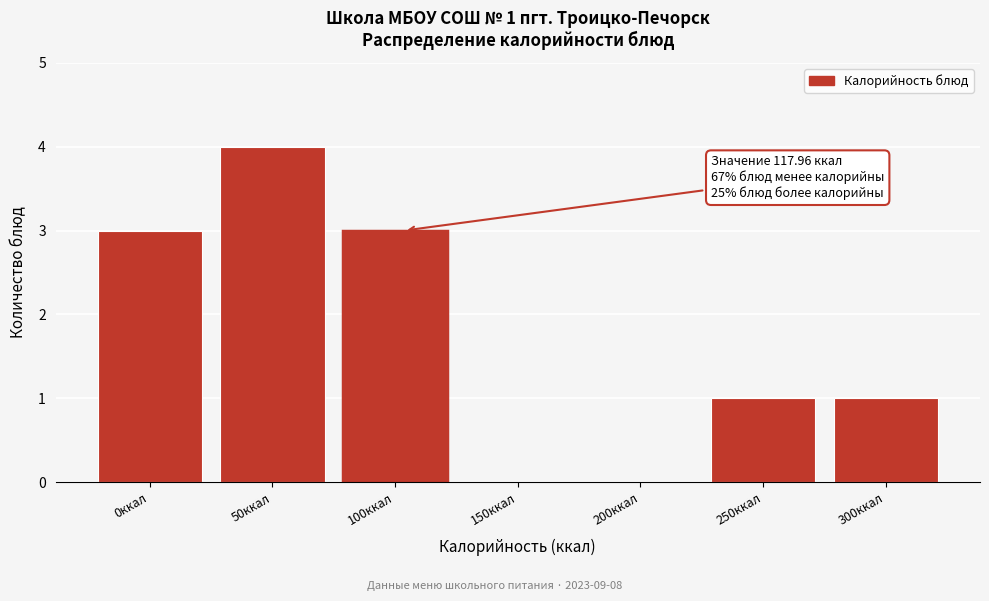

Reading left to right, extract all data points from this chart.

0ккал=3	50ккал=4	100ккал=3	150ккал=0	200ккал=0	250ккал=1	300ккал=1